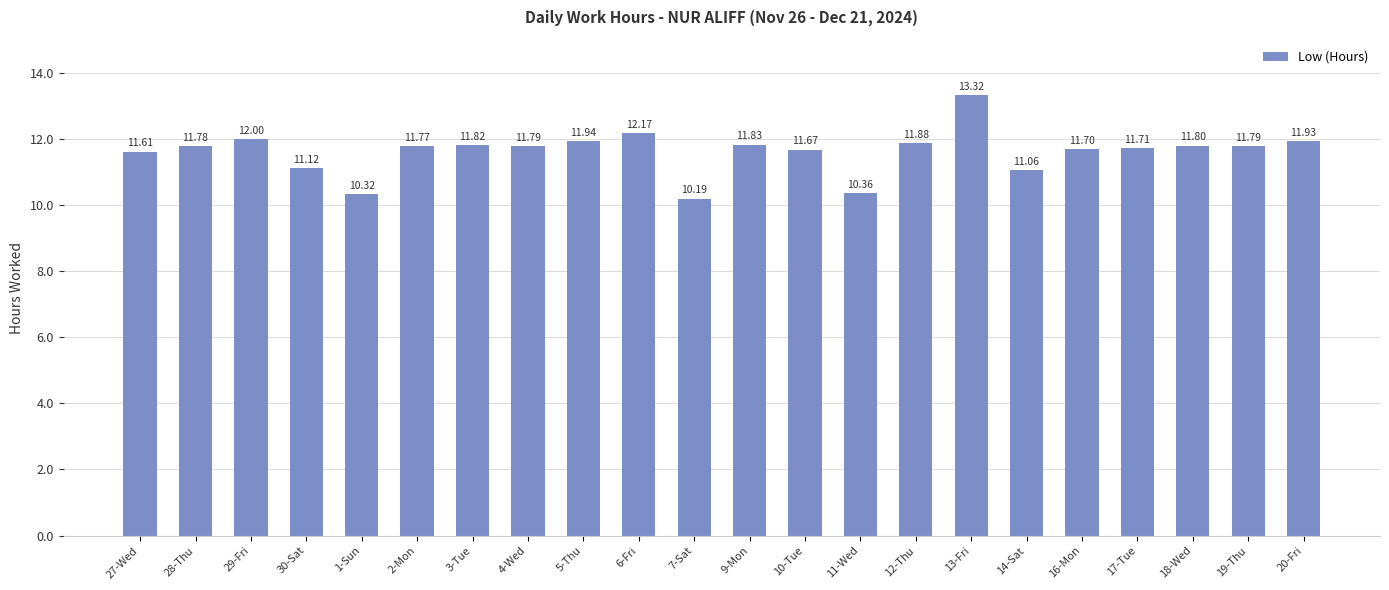

What is the difference between the values at 12-Thu and 7-Sat?

1.7